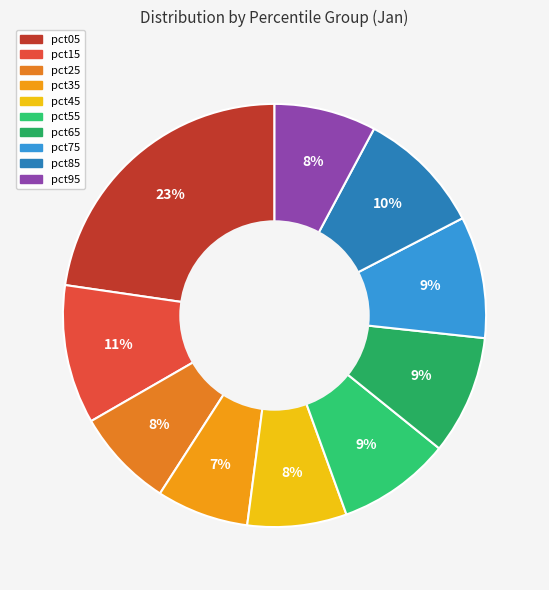

How many segments does this pie chart have?

10